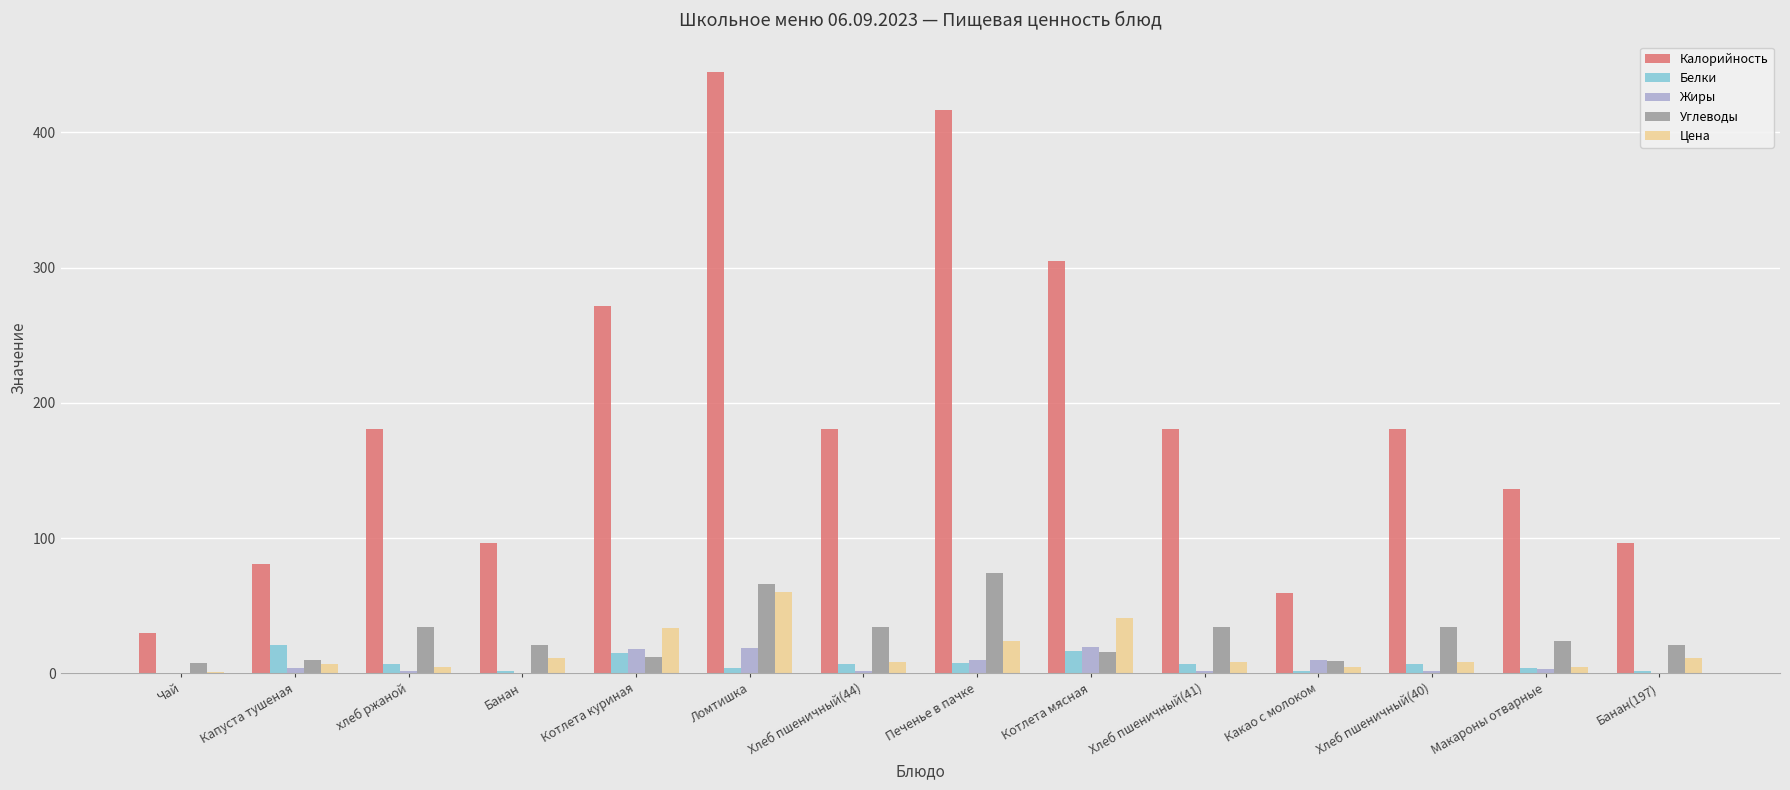

What are all the series names shown in the legend?

Калорийность, Белки, Жиры, Углеводы, Цена